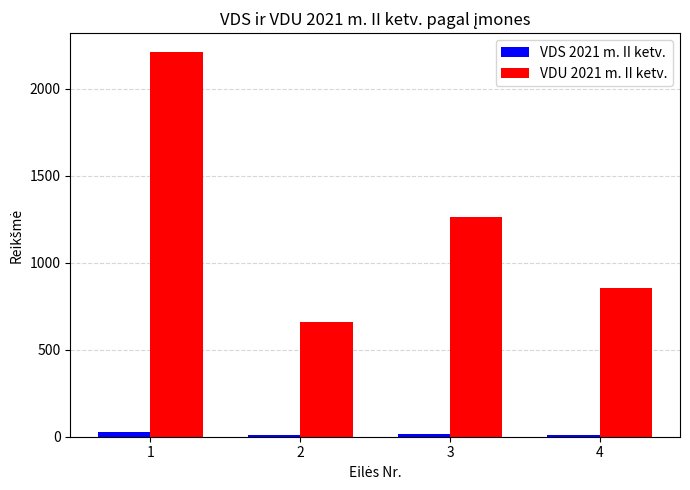

What is the difference between the VDU 2021 m. II ketv. values at 3 and 2?

599.4